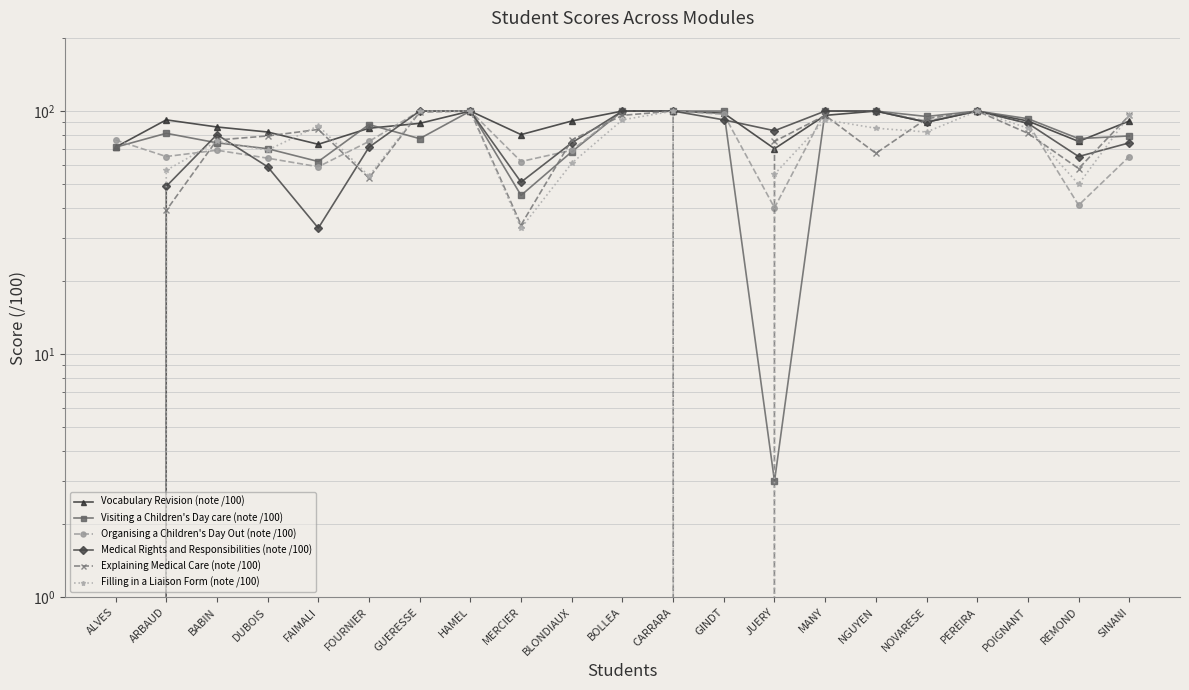

Between FAIMALI and FOURNIER, which series saw the biggest shift?

Medical Rights and Responsibilities (note /100)